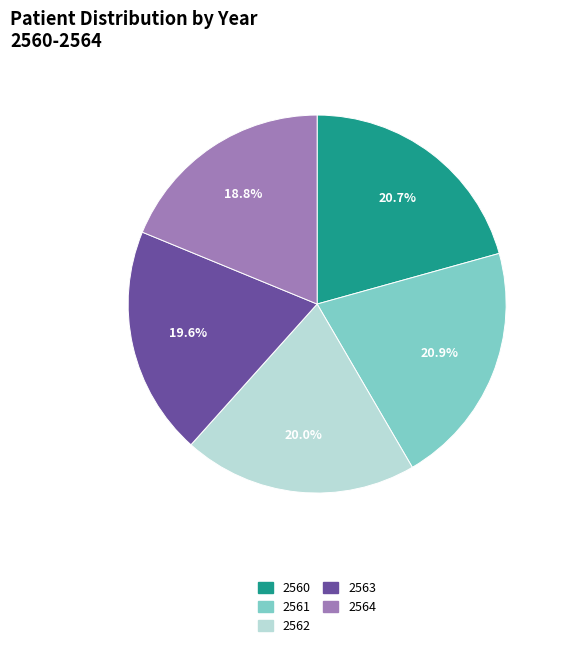

Which has a higher value, 2560 or 2562?

2560